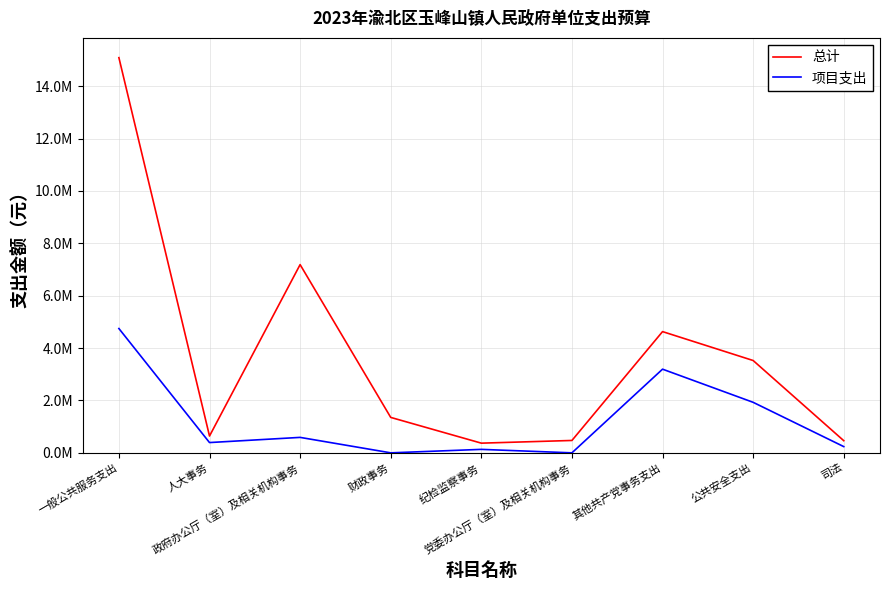

Which category has the highest value across all series?

一般公共服务支出